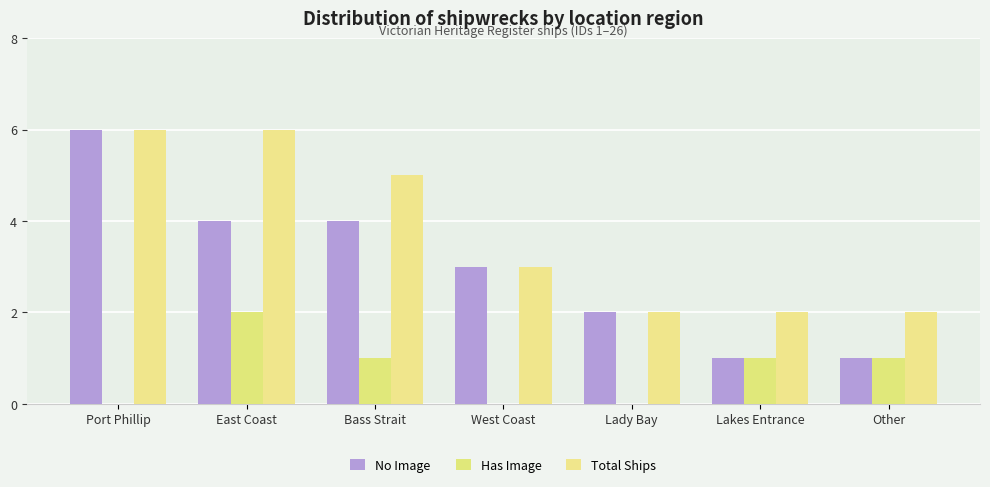

What is the sum of all Total Ships values?

26